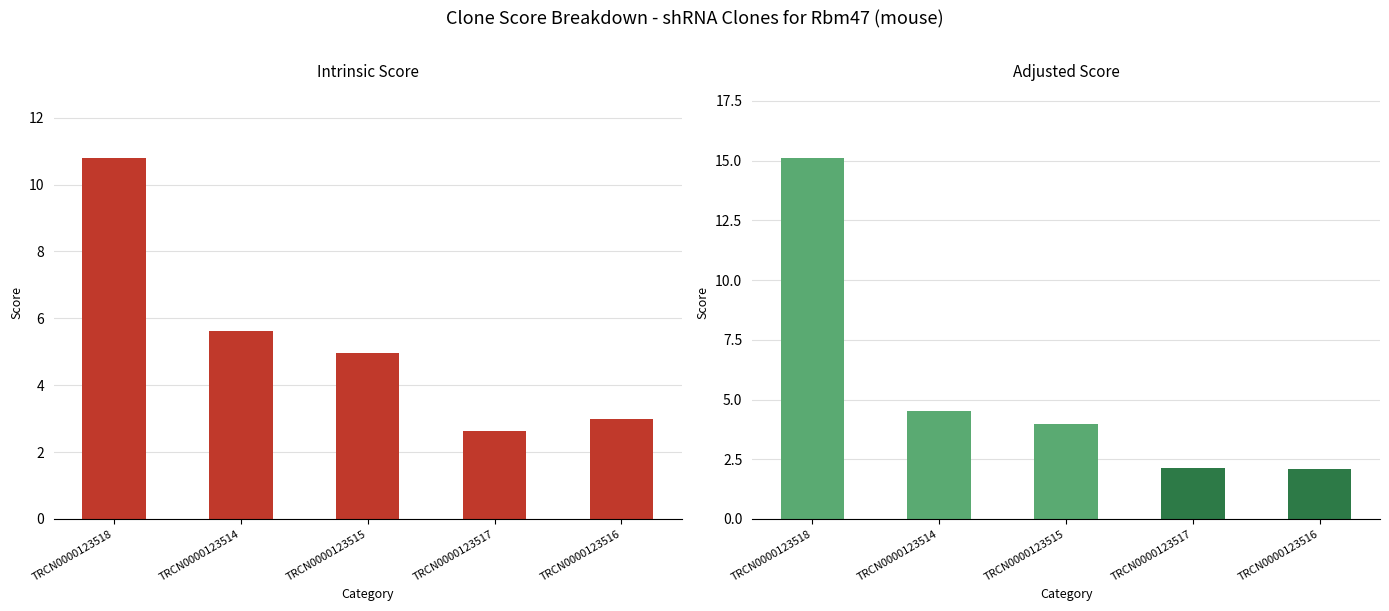

Which category has the lowest value across all series?

TRCN0000123516